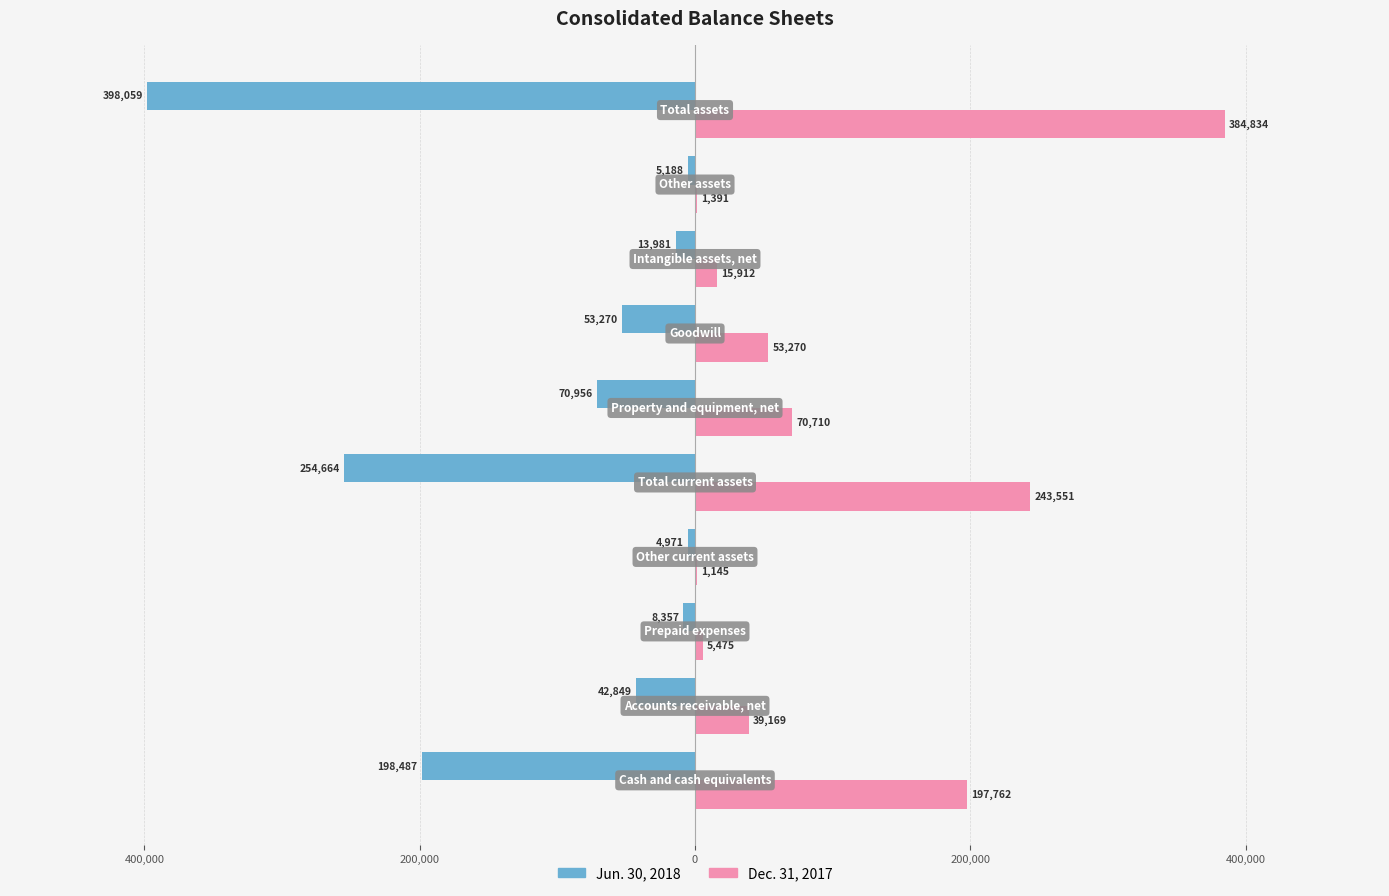

What are all the series names shown in the legend?

Jun. 30, 2018, Dec. 31, 2017